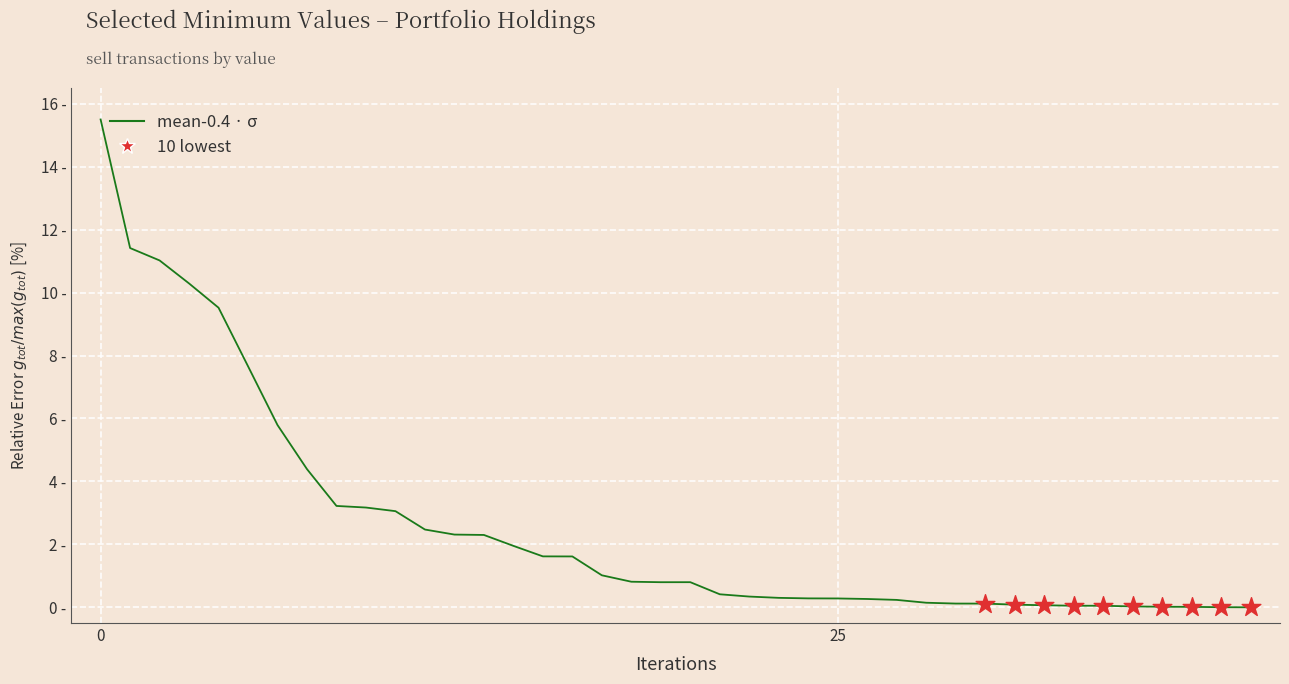

Does the chart have visible grid lines?

Yes